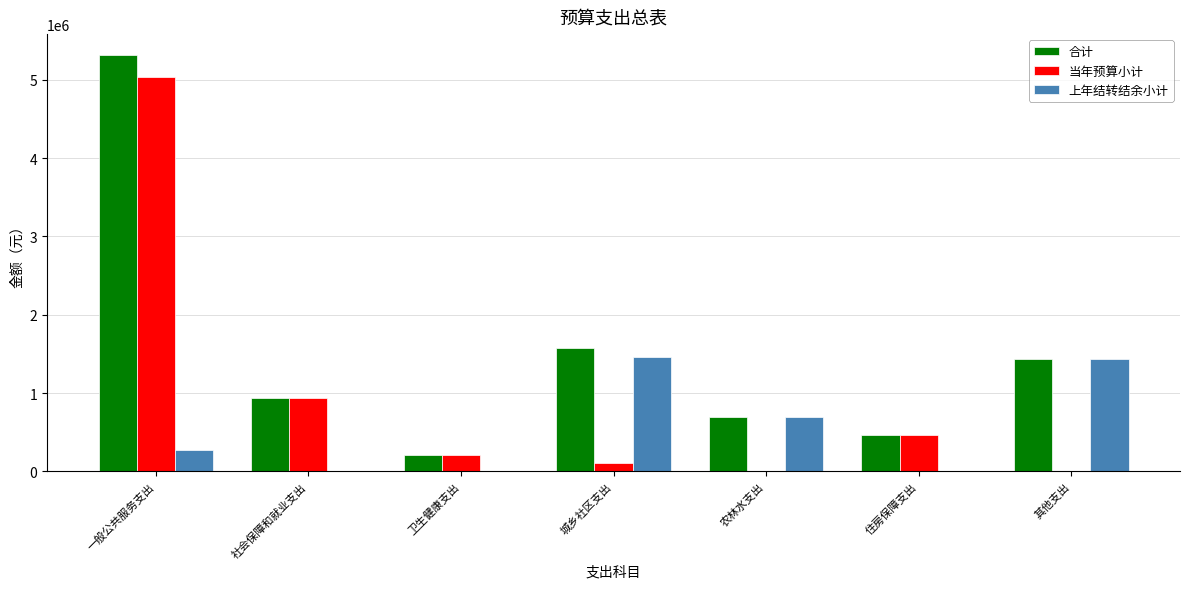

What is the approximate value of 合计 at 城乡社区支出?

1572621.0